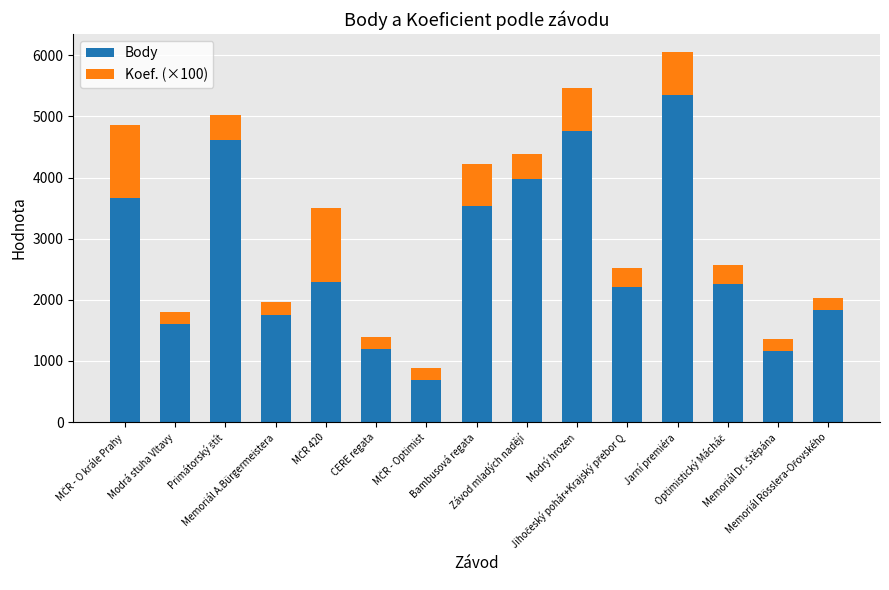

True or false: Body has a value of 5483 at Závod mladých nadějí.

False